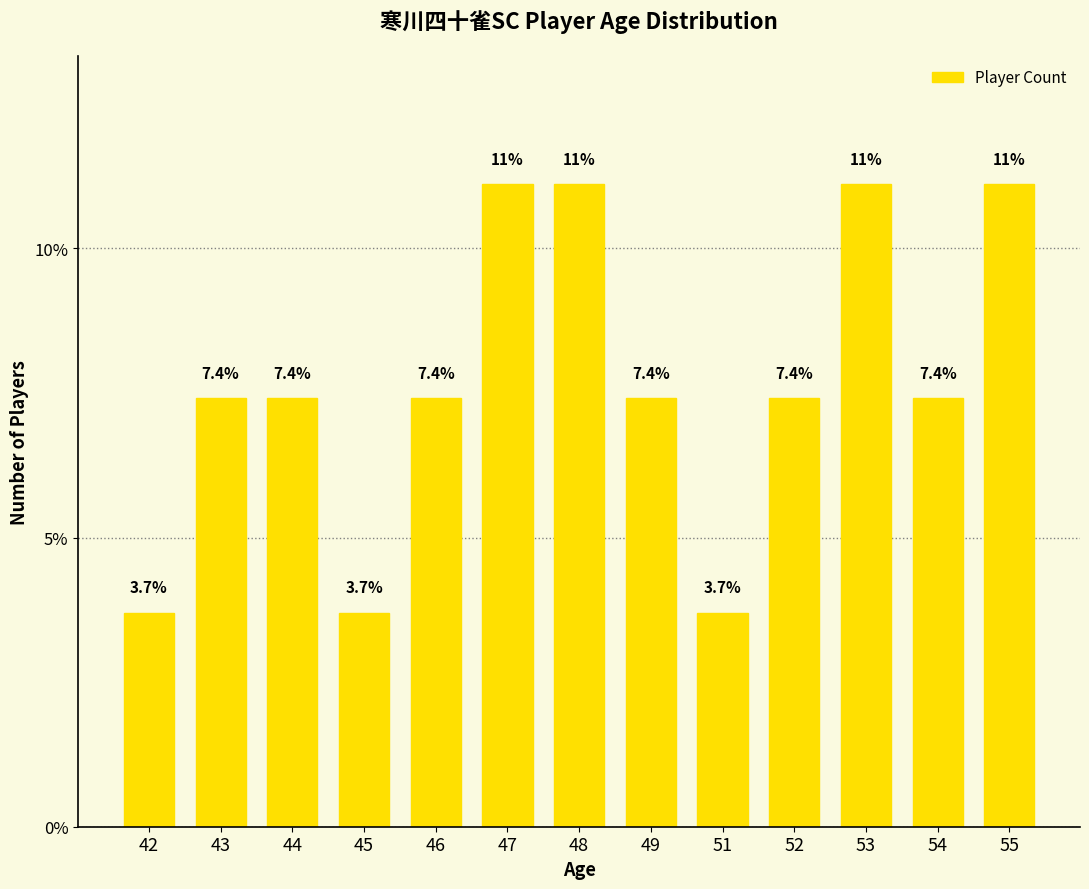

What is the change in value from 46 to 47?

+3.7